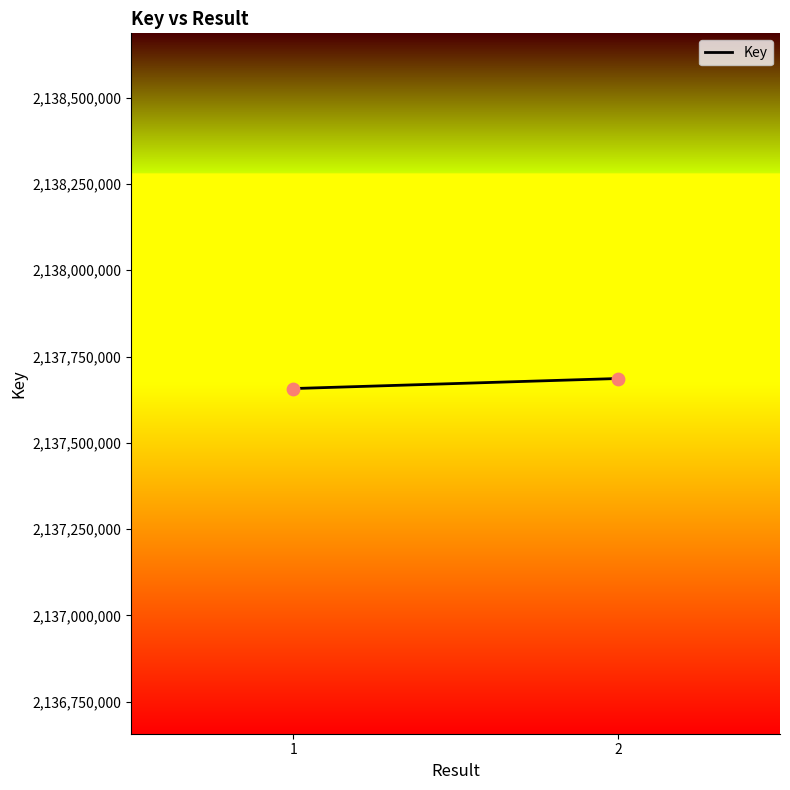

What is the range of Y values (max minus min)?

29088